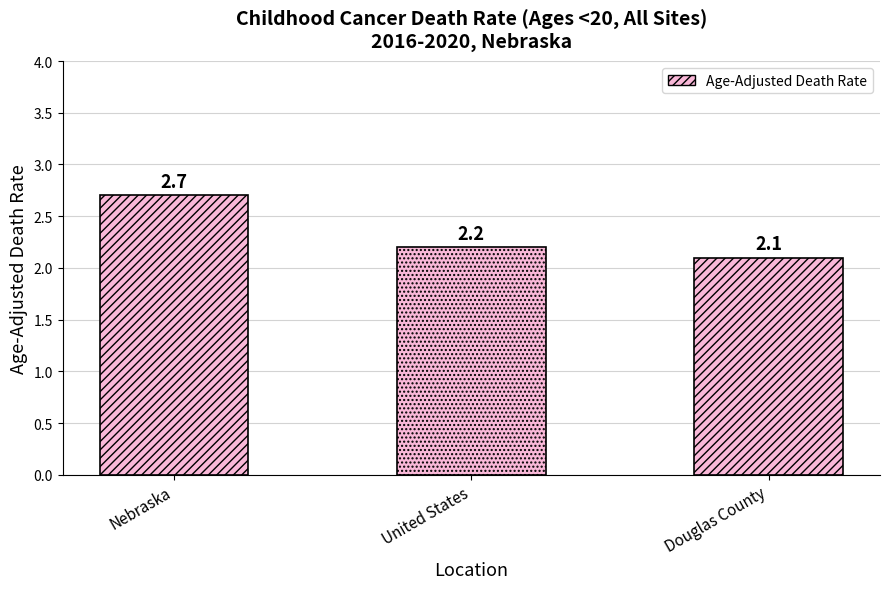

Is it true that the value at Douglas County is 2.1?

True